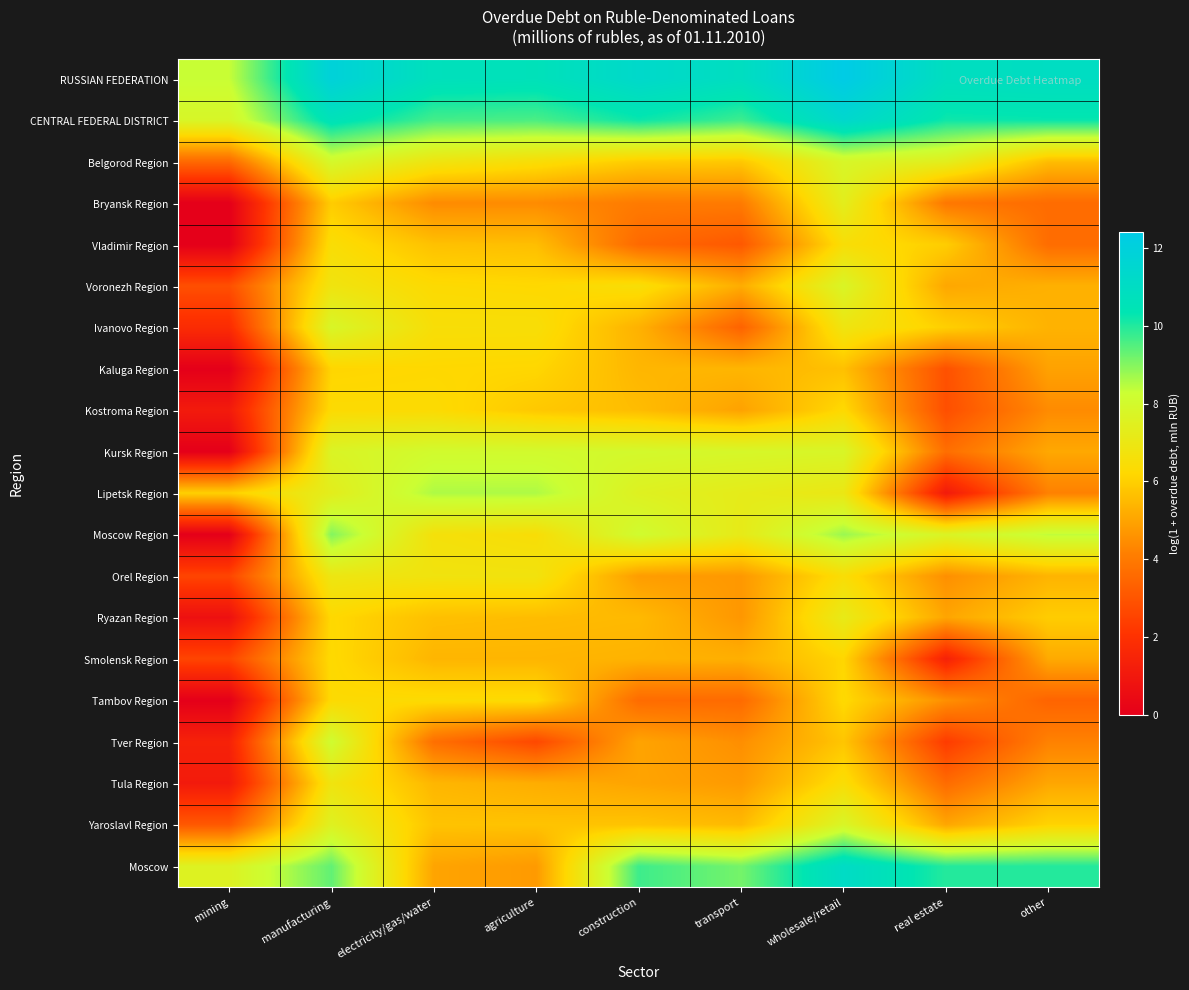

Count the number of categories in the chart.

9